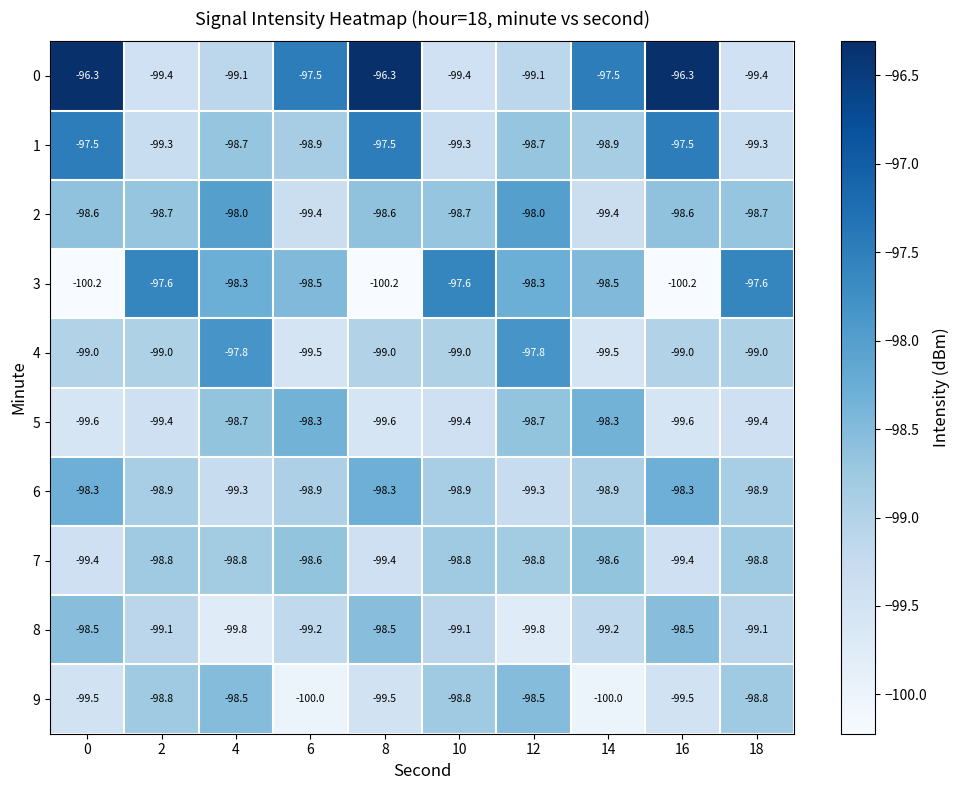

What is the difference between the 6 values at 4 and 6?

0.4